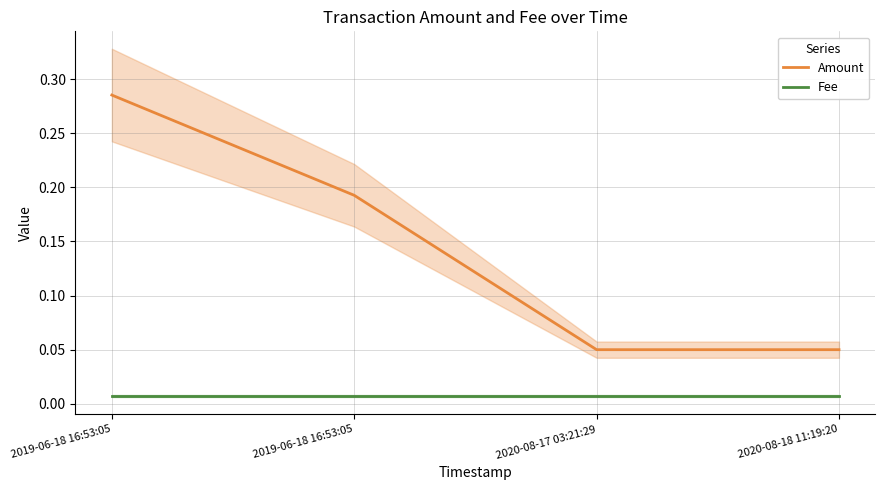

List the series in order of their peak value, lowest first.

Fee, Amount